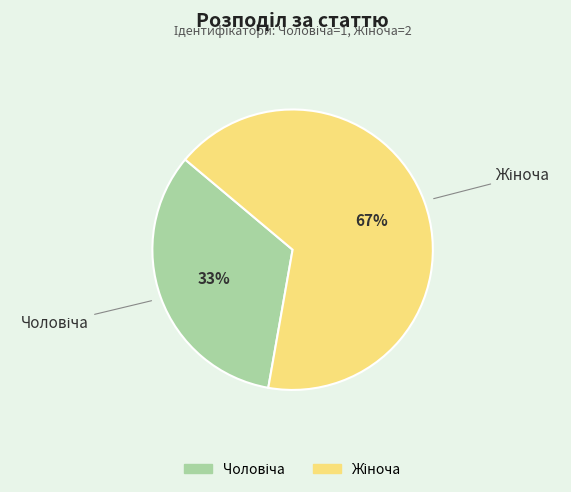

Is there a majority slice in this chart?

Yes